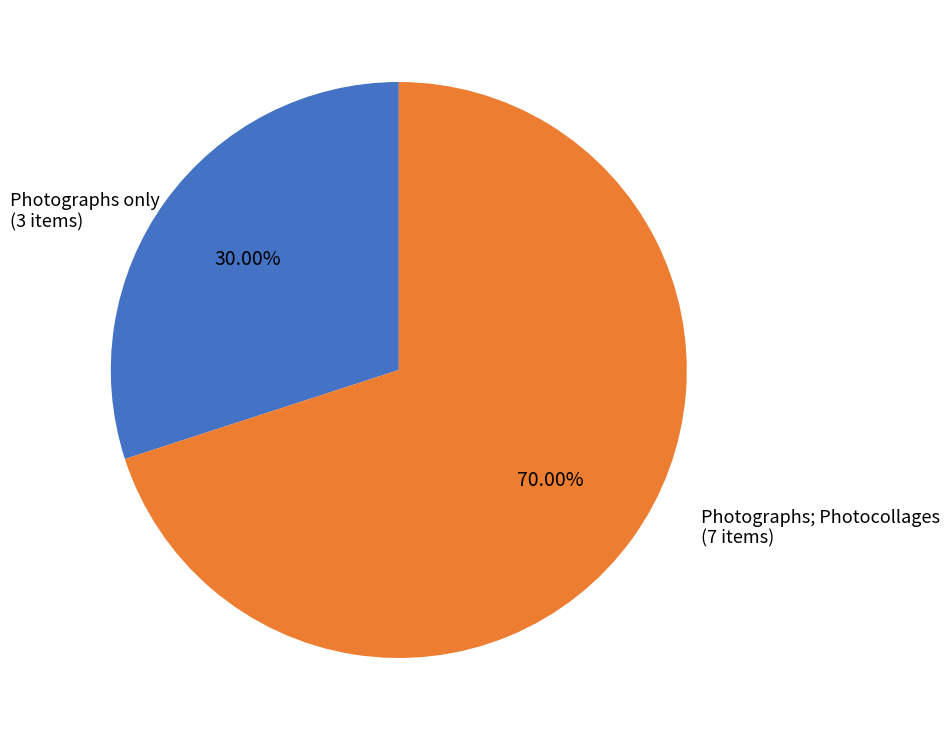

Is there any slice that represents more than half of the pie?

Yes